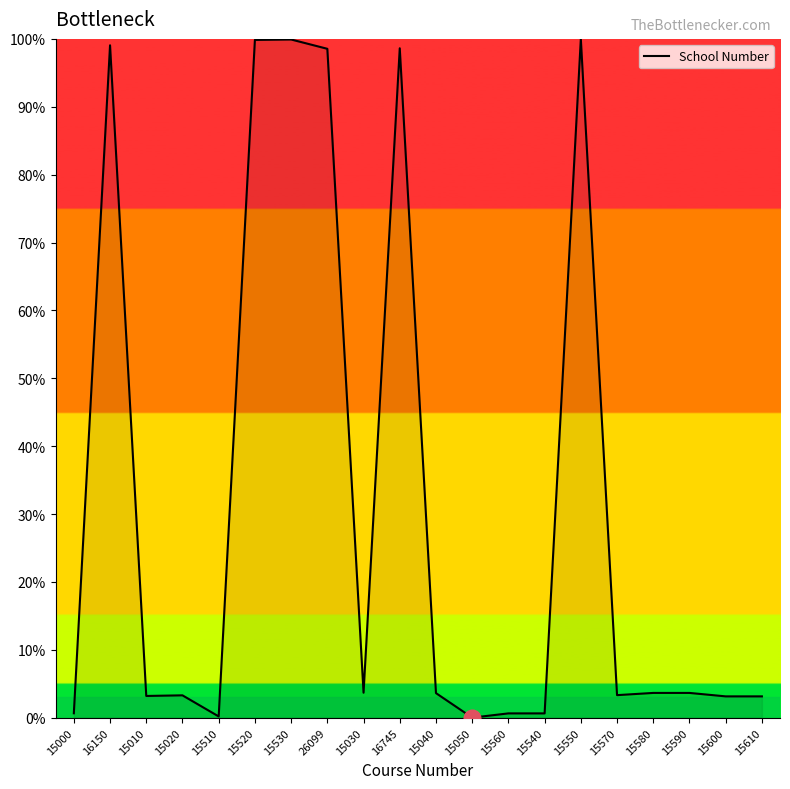

Is it true that the value at 15580 is 3.6?

True